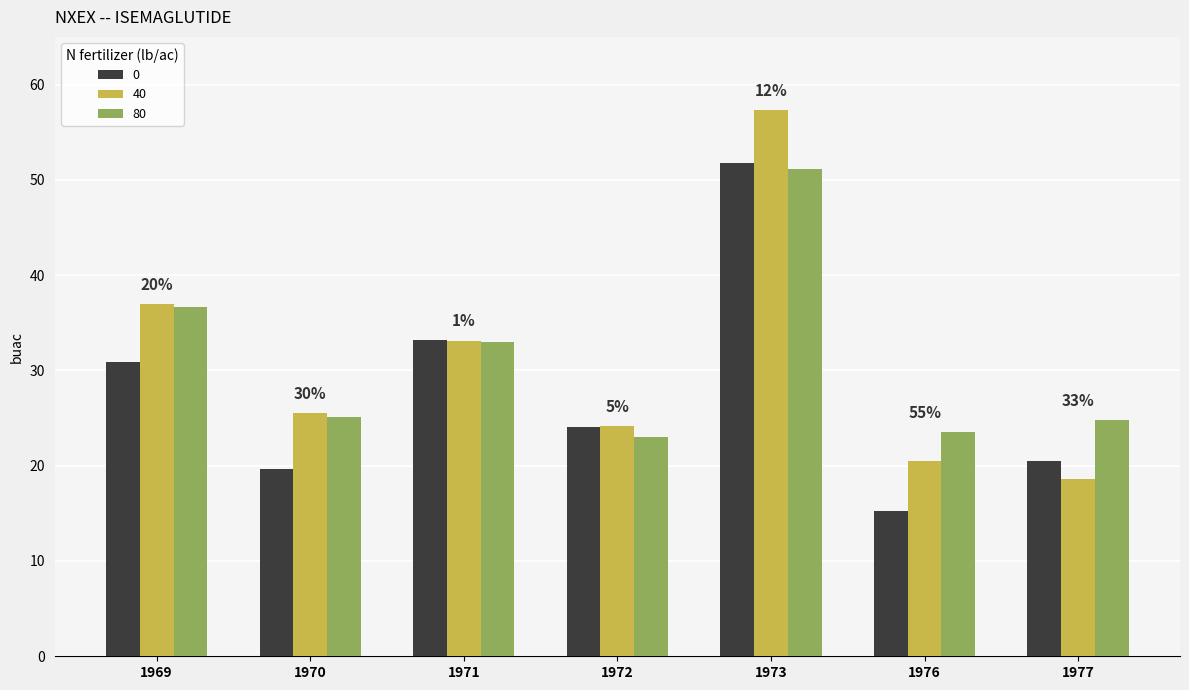

What is the total value across all series at 1969?

104.5